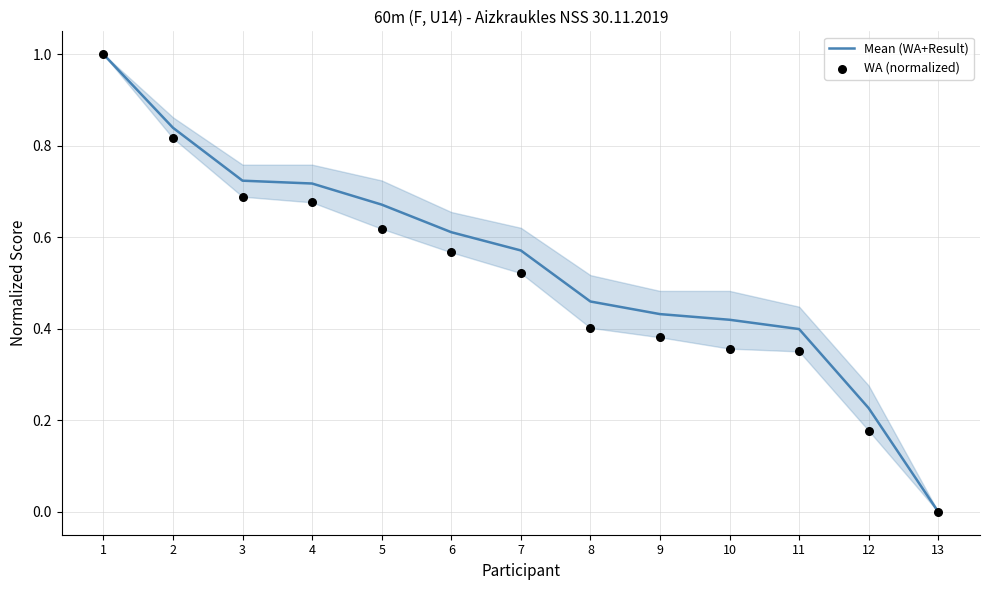

Is the value of WA (normalized) at 13 greater than the value of Mean (WA+Result) at 11?

No